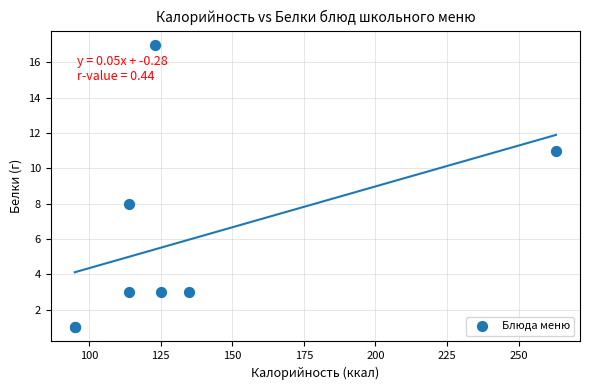

What Y value in the scatter plot is closest to 9?

8